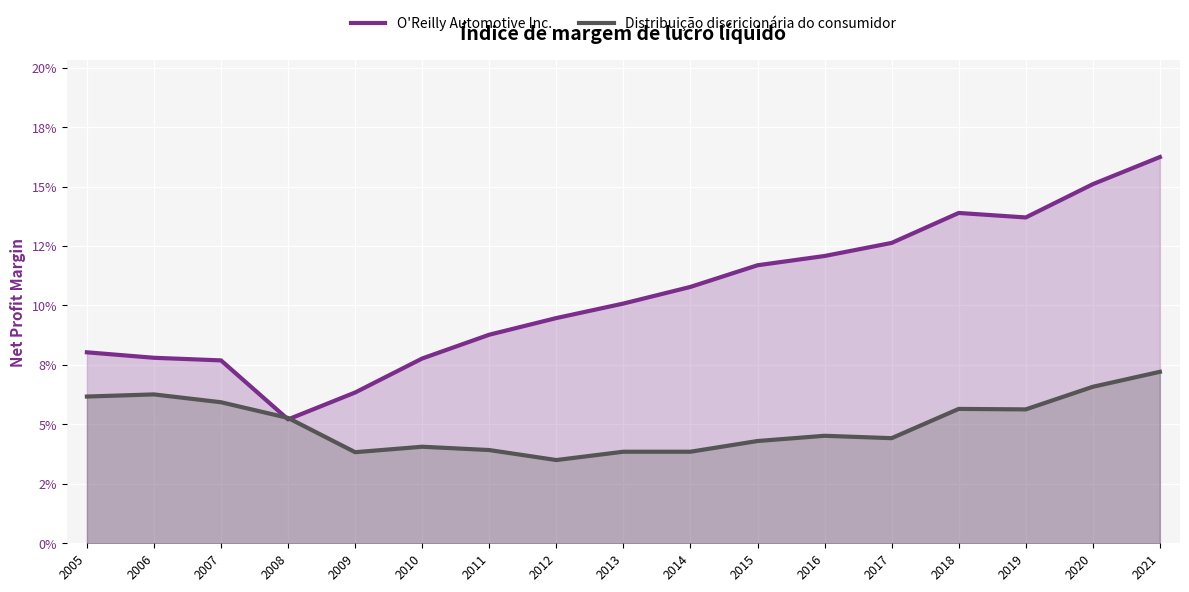

How many O'Reilly Automotive Inc. values are between 0 and 1?

17